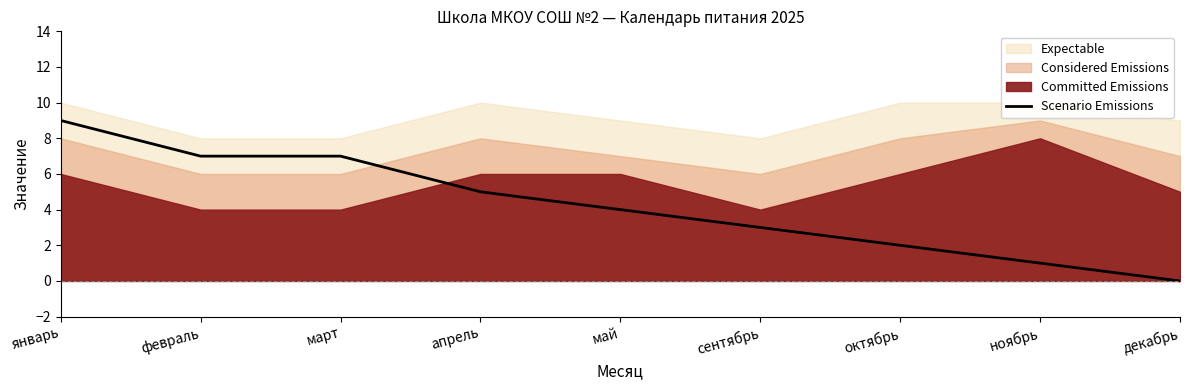

How many values are above zero?

8